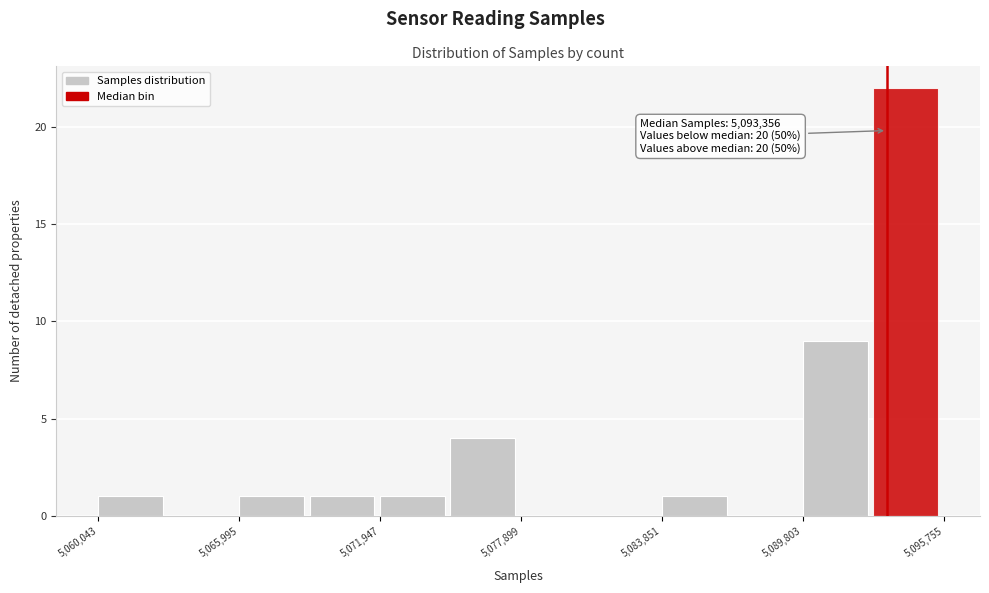

Around what value on the x-axis is the tallest bar? Give the approximate position of its centre, as read against the axis.

5094000